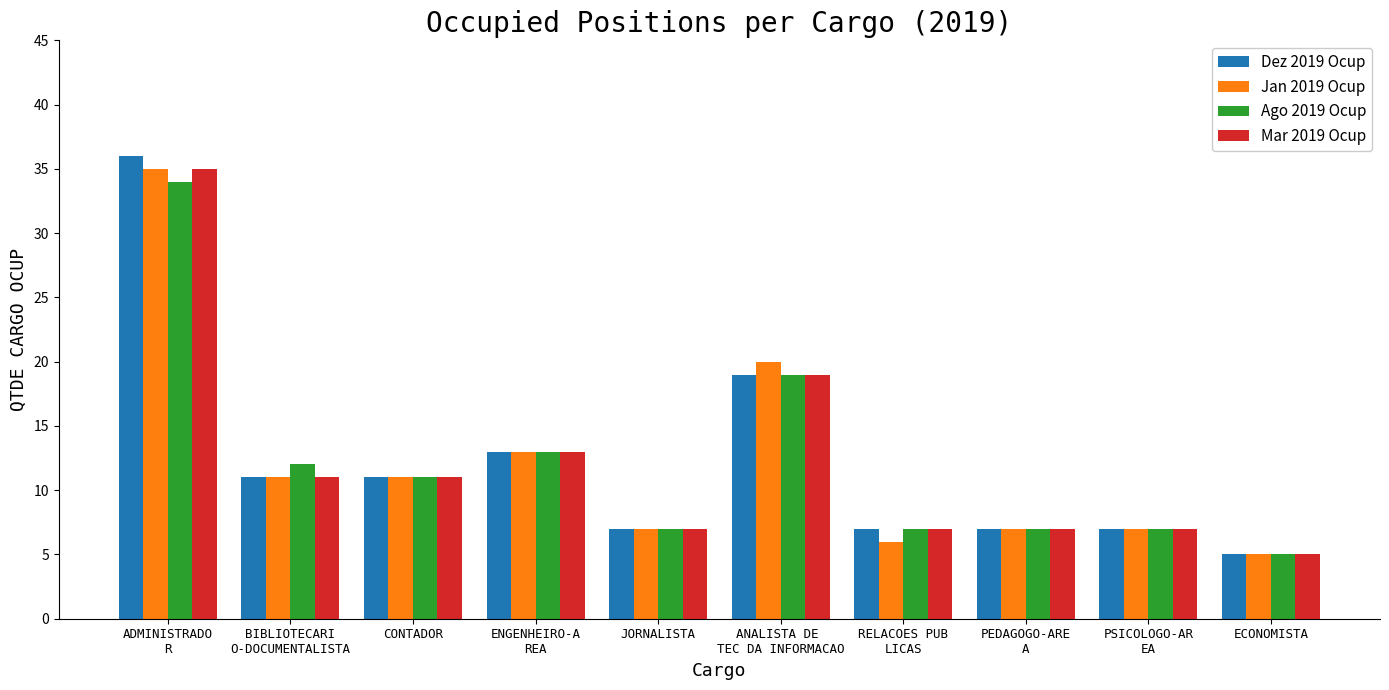

What is the sum of the Ago 2019 Ocup values at ECONOMISTA and PEDAGOGO-ARE
A?

12